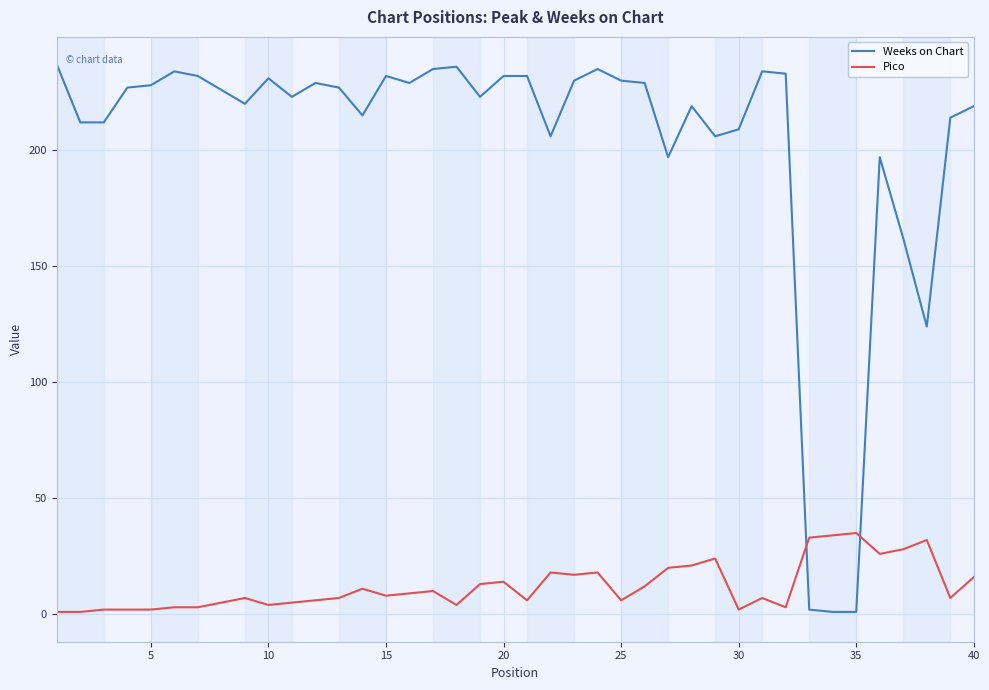

How many intersections are there between Weeks on Chart and Pico?

2